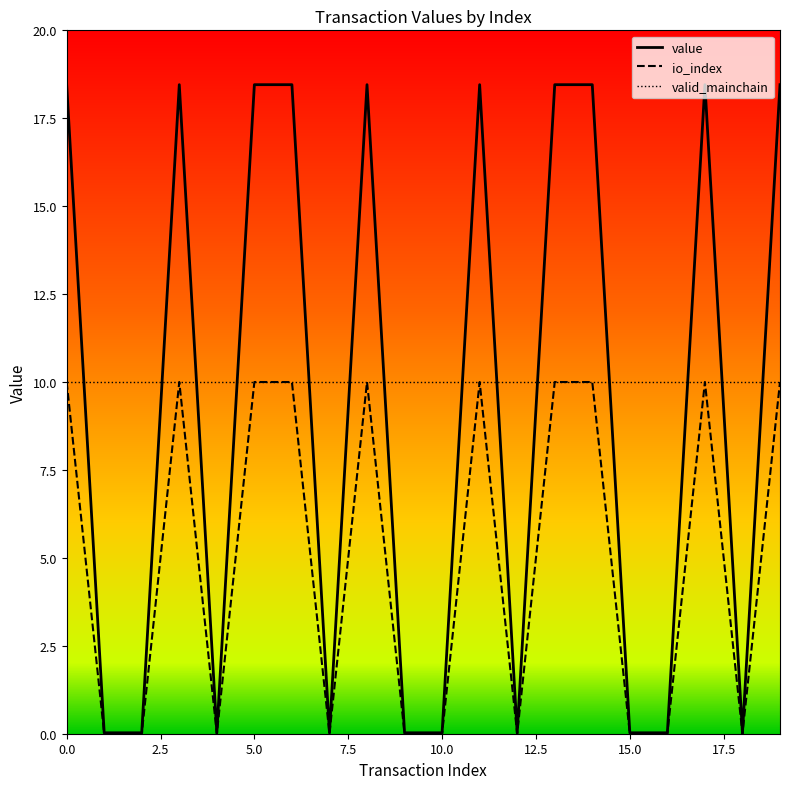

Rank the series by their average value, from highest to lowest.

valid_mainchain, value, io_index